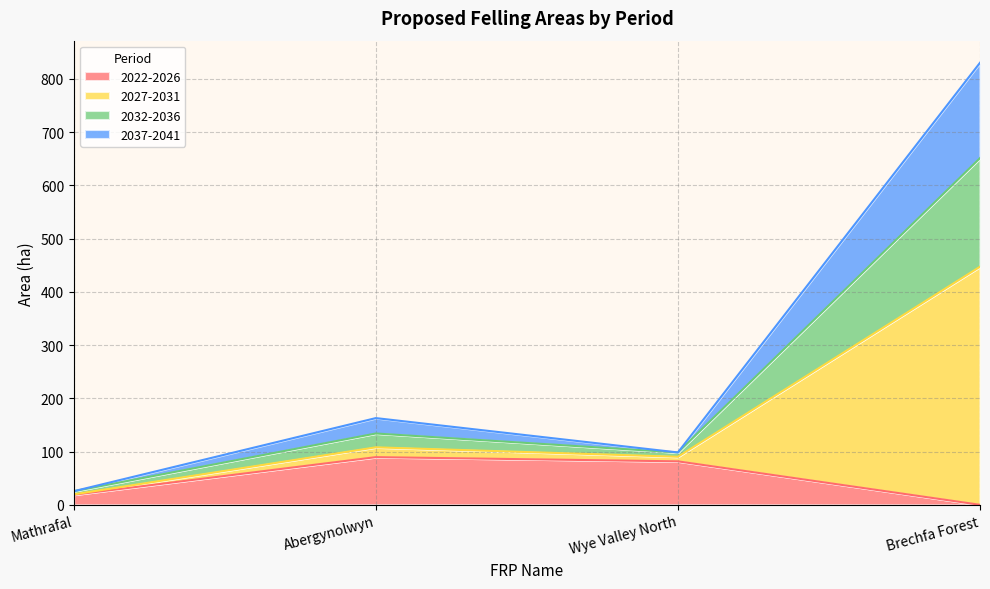

Where is the first local maximum for 2037-2041?

Abergynolwyn